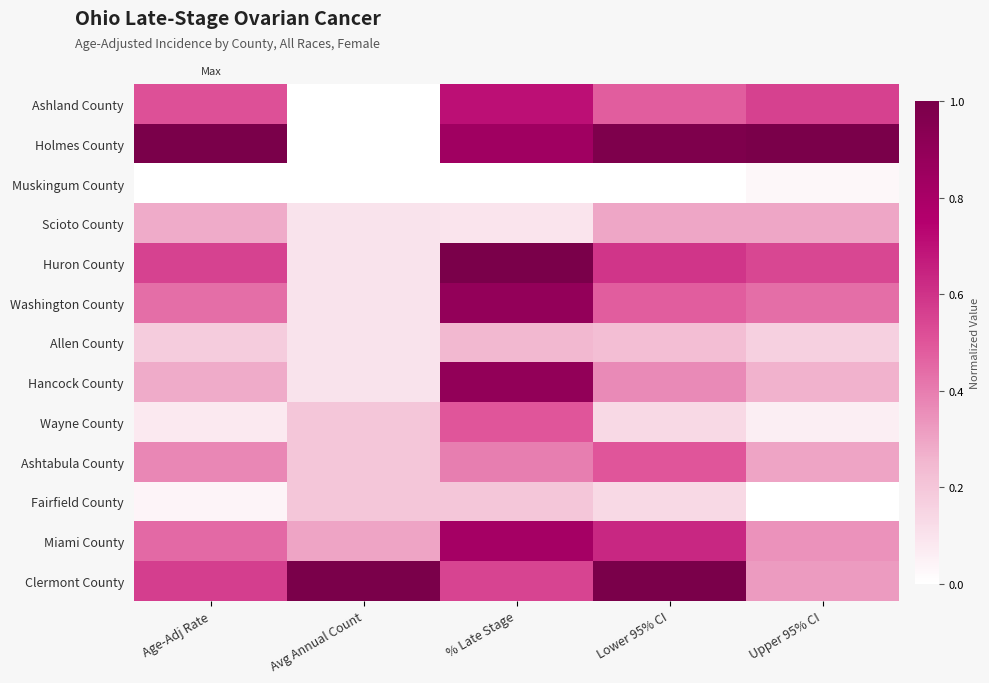

Reading left to right, list all the values displayed in this chart.

Ashland County: Age-Adj Rate=0.5	Avg Annual Count=0.0	% Late Stage=0.7	Lower 95% CI=0.5	Upper 95% CI=0.6
Holmes County: Age-Adj Rate=1.0	Avg Annual Count=0.0	% Late Stage=0.8	Lower 95% CI=1.0	Upper 95% CI=1.0
Muskingum County: Age-Adj Rate=0.0	Avg Annual Count=0.0	% Late Stage=0.0	Lower 95% CI=0.0	Upper 95% CI=0.0
Scioto County: Age-Adj Rate=0.3	Avg Annual Count=0.1	% Late Stage=0.1	Lower 95% CI=0.3	Upper 95% CI=0.3
Huron County: Age-Adj Rate=0.6	Avg Annual Count=0.1	% Late Stage=1.0	Lower 95% CI=0.6	Upper 95% CI=0.5
Washington County: Age-Adj Rate=0.4	Avg Annual Count=0.1	% Late Stage=0.9	Lower 95% CI=0.5	Upper 95% CI=0.4
Allen County: Age-Adj Rate=0.2	Avg Annual Count=0.1	% Late Stage=0.2	Lower 95% CI=0.2	Upper 95% CI=0.2
Hancock County: Age-Adj Rate=0.3	Avg Annual Count=0.1	% Late Stage=0.9	Lower 95% CI=0.4	Upper 95% CI=0.3
Wayne County: Age-Adj Rate=0.1	Avg Annual Count=0.2	% Late Stage=0.5	Lower 95% CI=0.1	Upper 95% CI=0.1
Ashtabula County: Age-Adj Rate=0.4	Avg Annual Count=0.2	% Late Stage=0.4	Lower 95% CI=0.5	Upper 95% CI=0.3
Fairfield County: Age-Adj Rate=0.0	Avg Annual Count=0.2	% Late Stage=0.2	Lower 95% CI=0.1	Upper 95% CI=0.0
Miami County: Age-Adj Rate=0.4	Avg Annual Count=0.3	% Late Stage=0.8	Lower 95% CI=0.6	Upper 95% CI=0.3
Clermont County: Age-Adj Rate=0.6	Avg Annual Count=1.0	% Late Stage=0.5	Lower 95% CI=1.0	Upper 95% CI=0.3